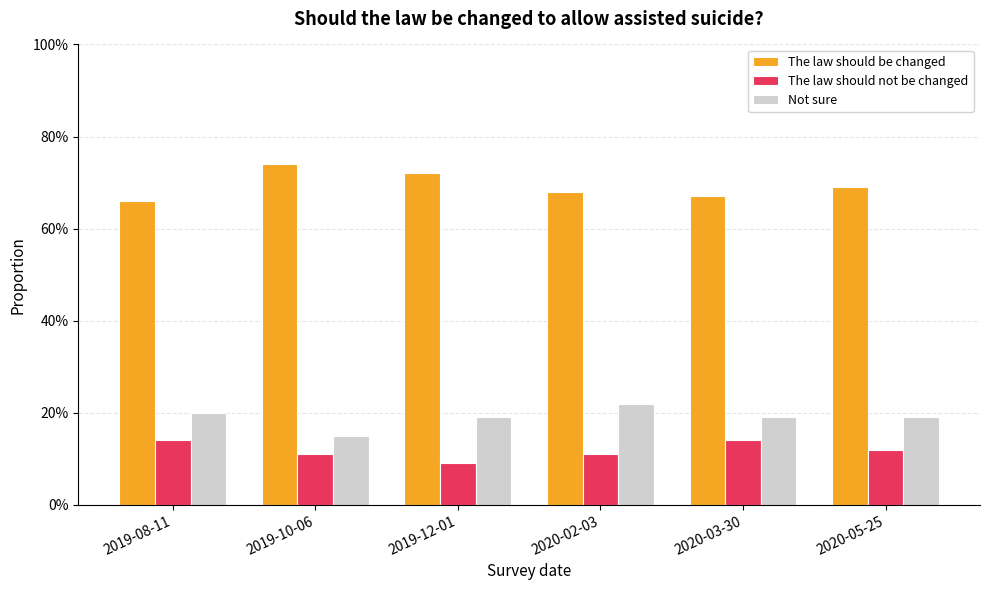

Does the chart contain stacked bars?

No